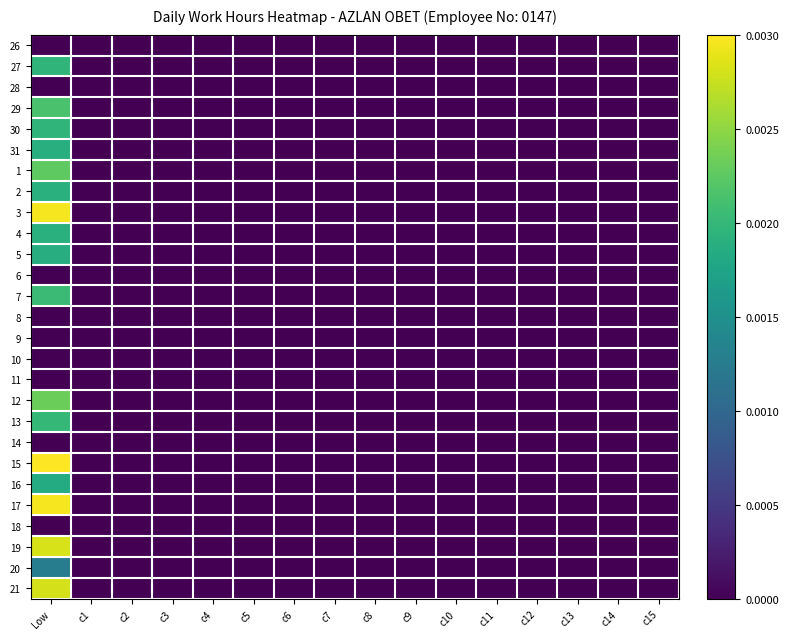

At how many categories does at least one series exceed 0?

1